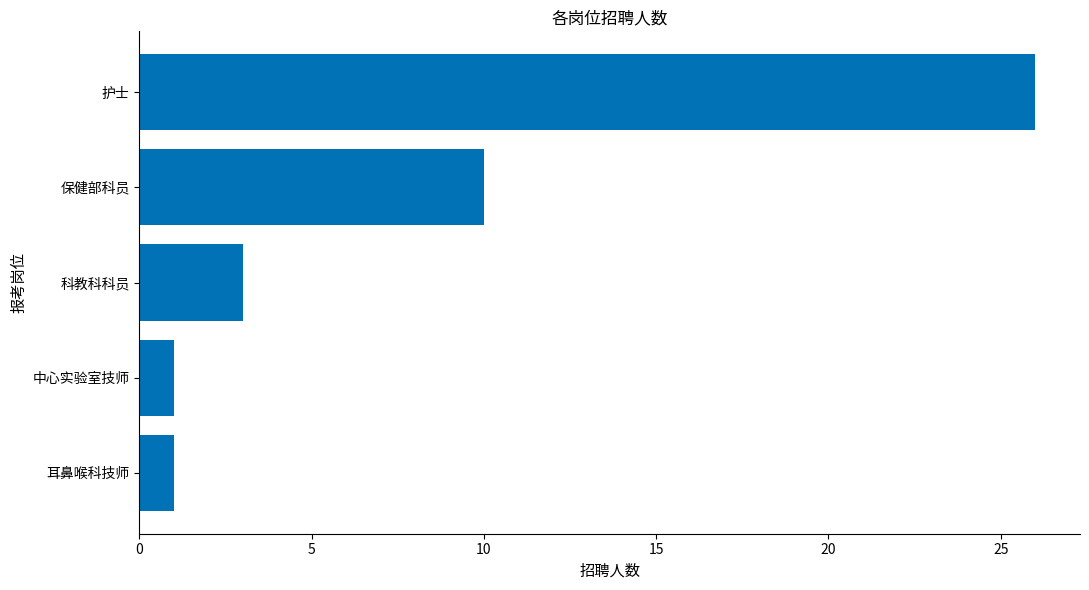

How many distinct data groups are displayed?

1